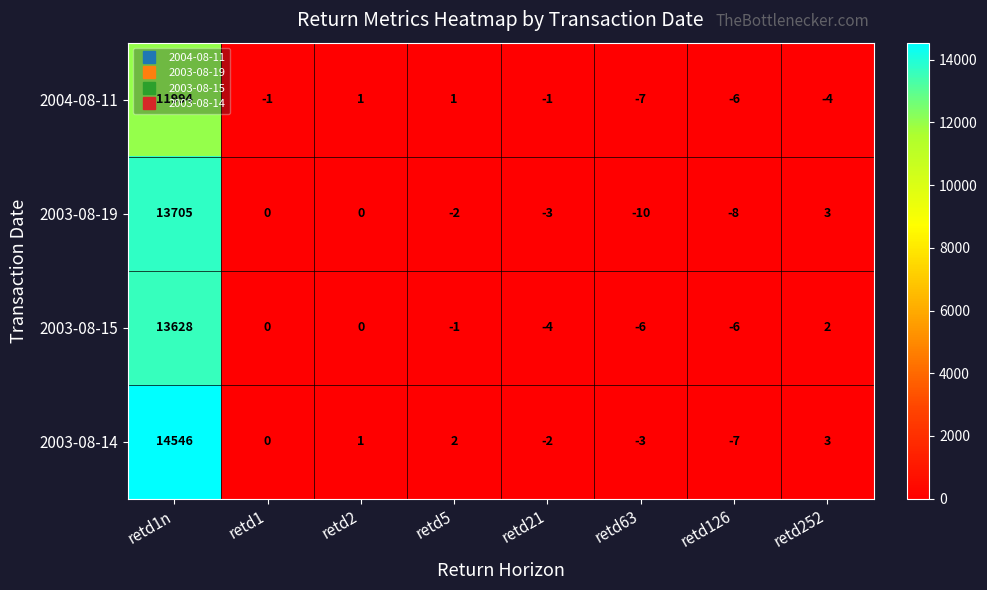

What is the sum of all 2003-08-15 values?

13613